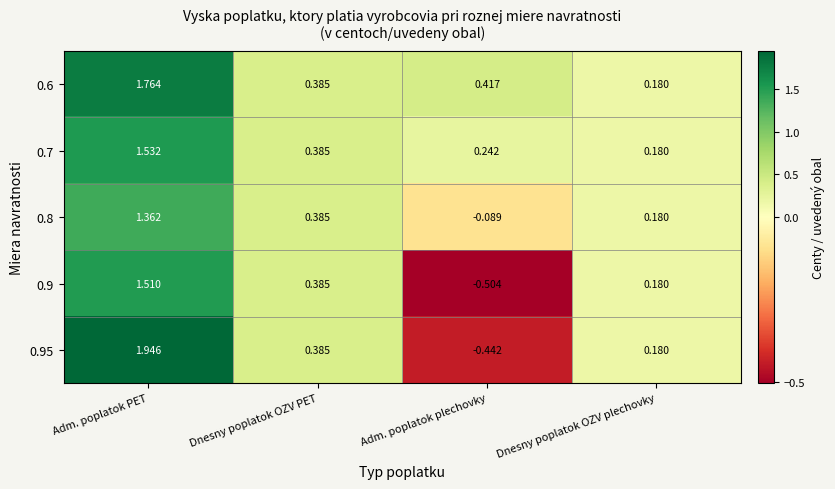

How many negative values does the 0.95 series have?

1